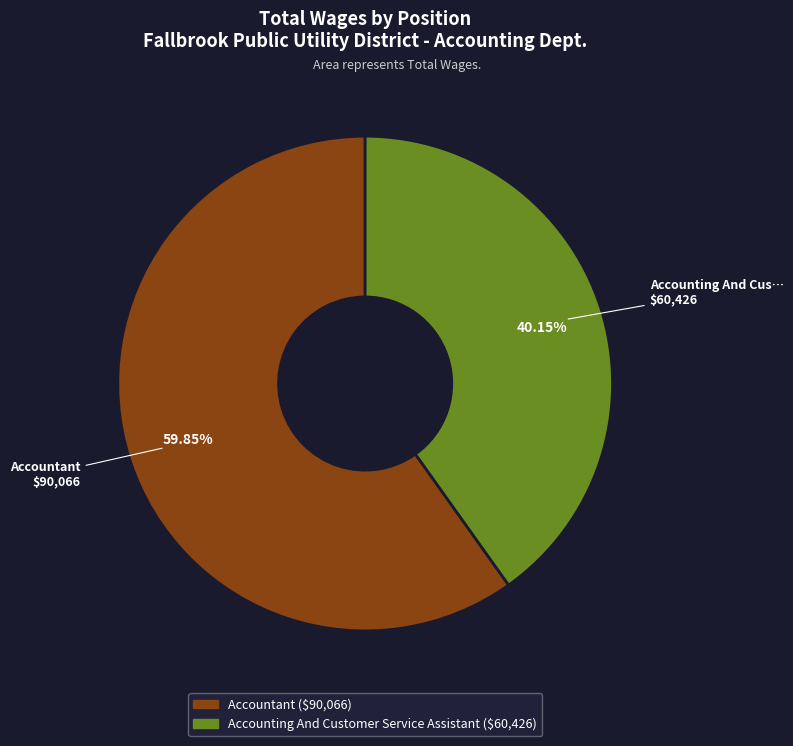

Which category has the biggest portion of the pie?

Accountant